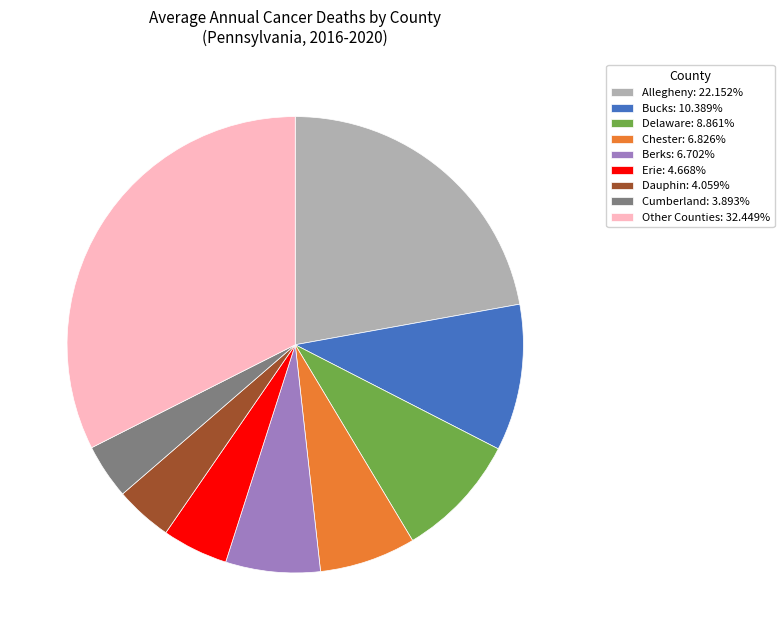

Combined, do Dauphin: 4.059% and Chester: 6.826% account for over 50%?

No